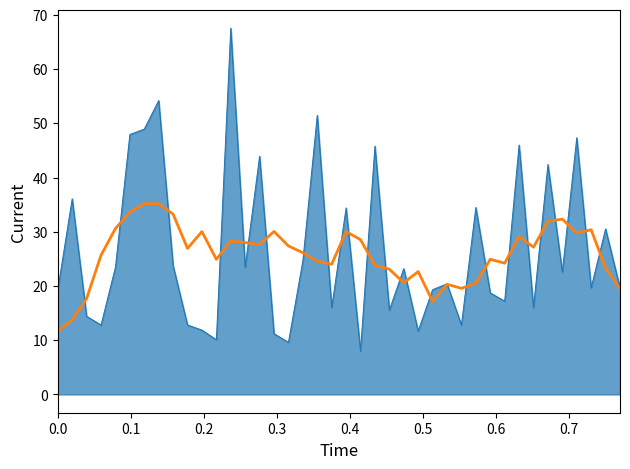

What is the minimum value shown in the chart?

8.0